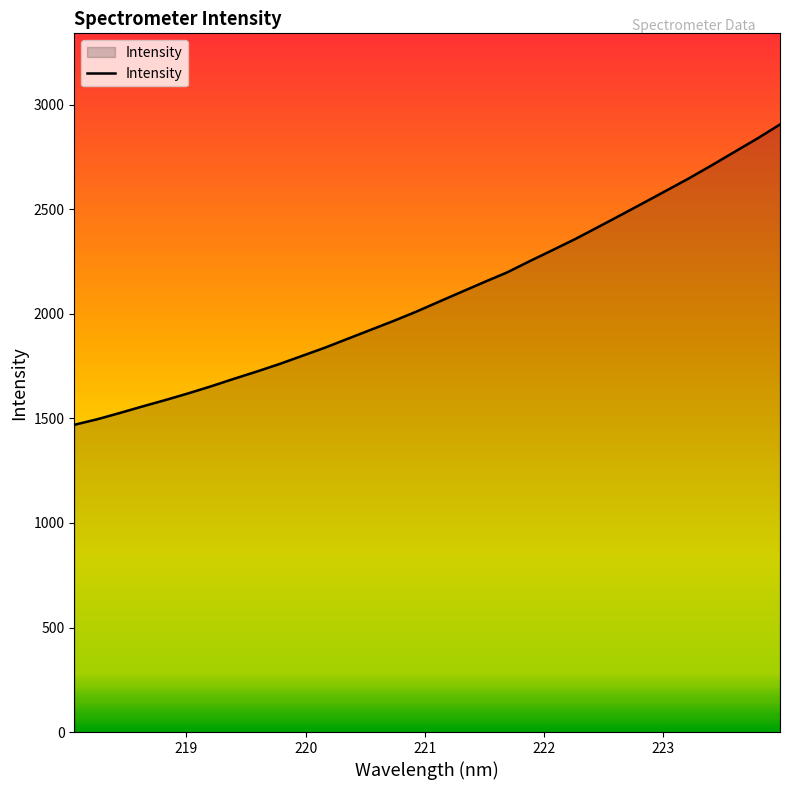

What is the difference between the maximum and minimum values?

1436.8